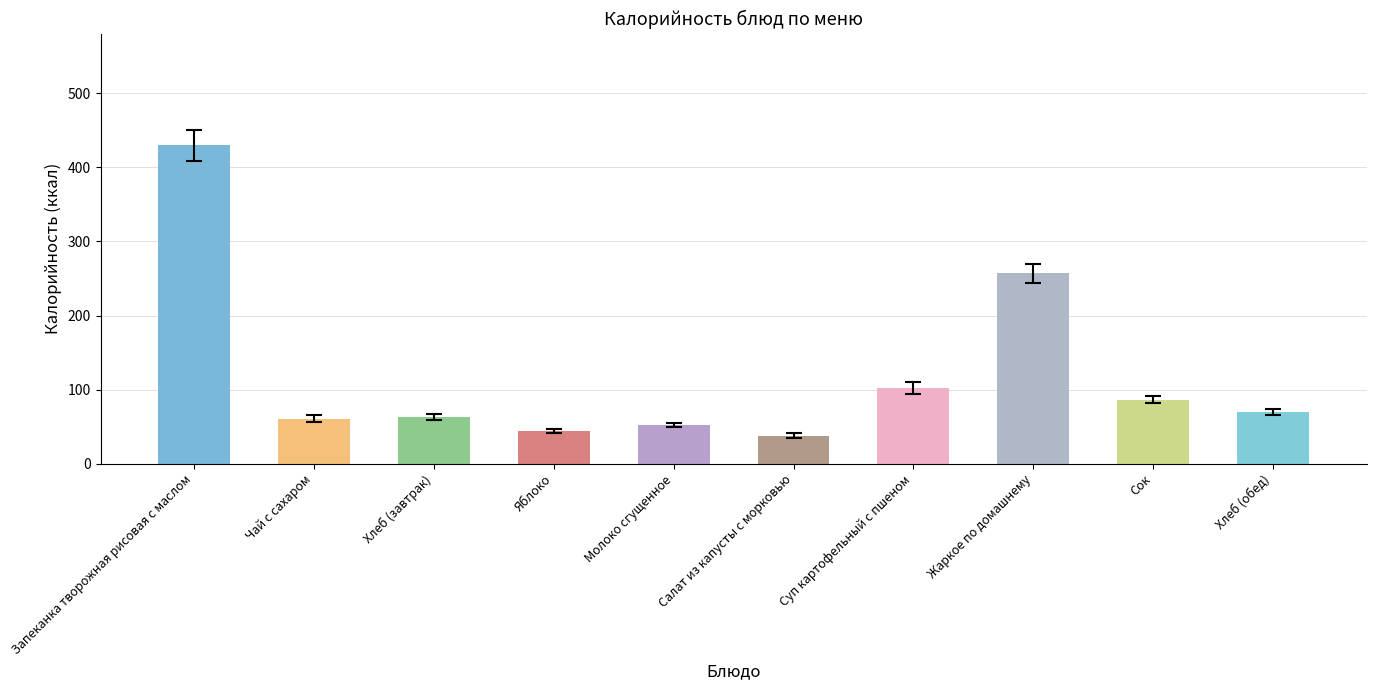

Which category has the highest value across all series?

Запеканка творожная рисовая с маслом